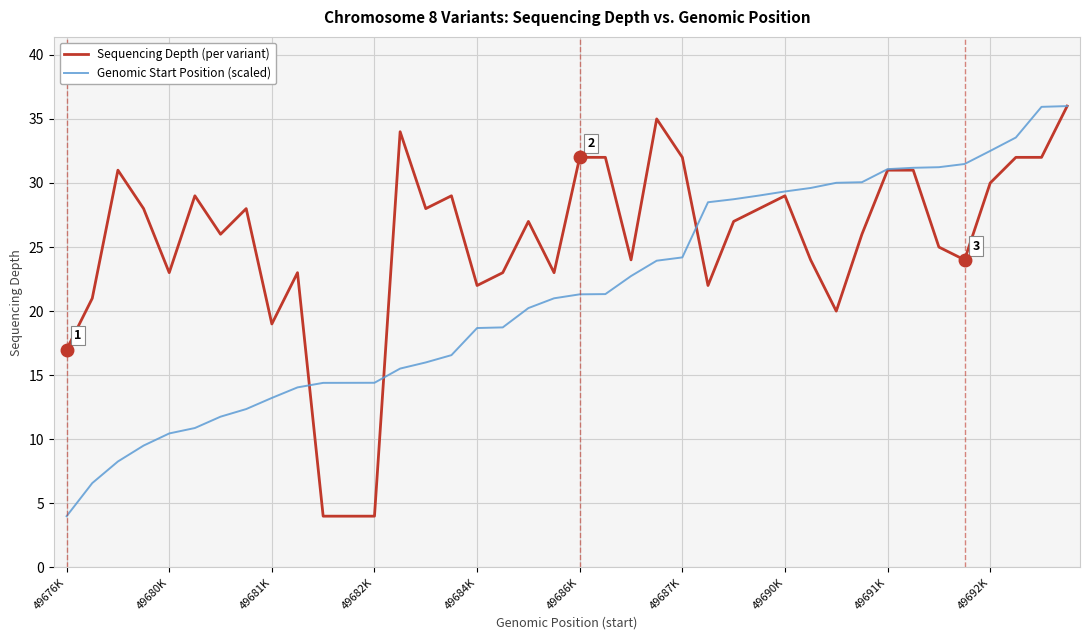

What is the maximum value shown in the chart?

36.0